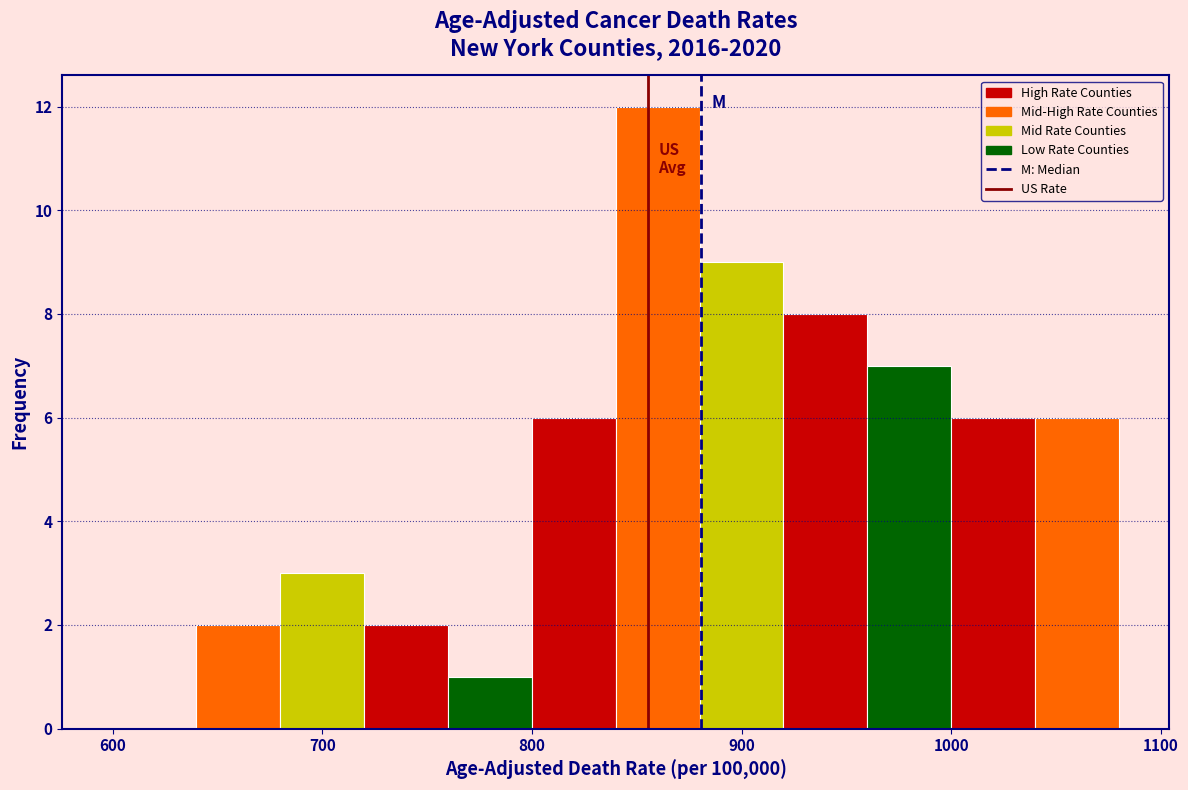

Reading left to right, transcribe this chart: for each bar, give the range it covers on the x-axis and its height. The values are not printed on the chart, so give them approximately, as read against the axis.

600 to 640: 0
640 to 680: 2
680 to 720: 3
720 to 760: 2
760 to 800: 1
800 to 840: 6
840 to 880: 12
880 to 920: 9
920 to 960: 8
960 to 1000: 7
1000 to 1040: 6
1040 to 1080: 6